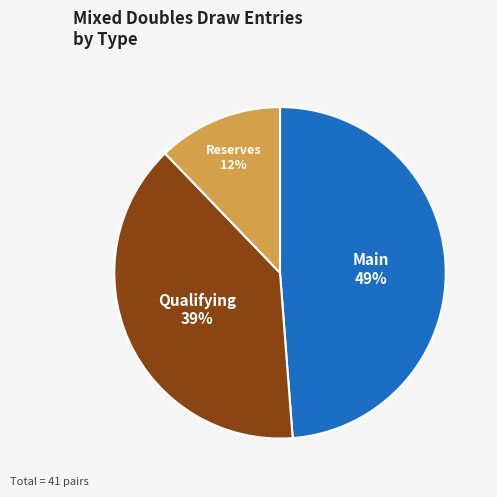

To the nearest percent, what is the difference between the largest and smallest slice percentages?

37%